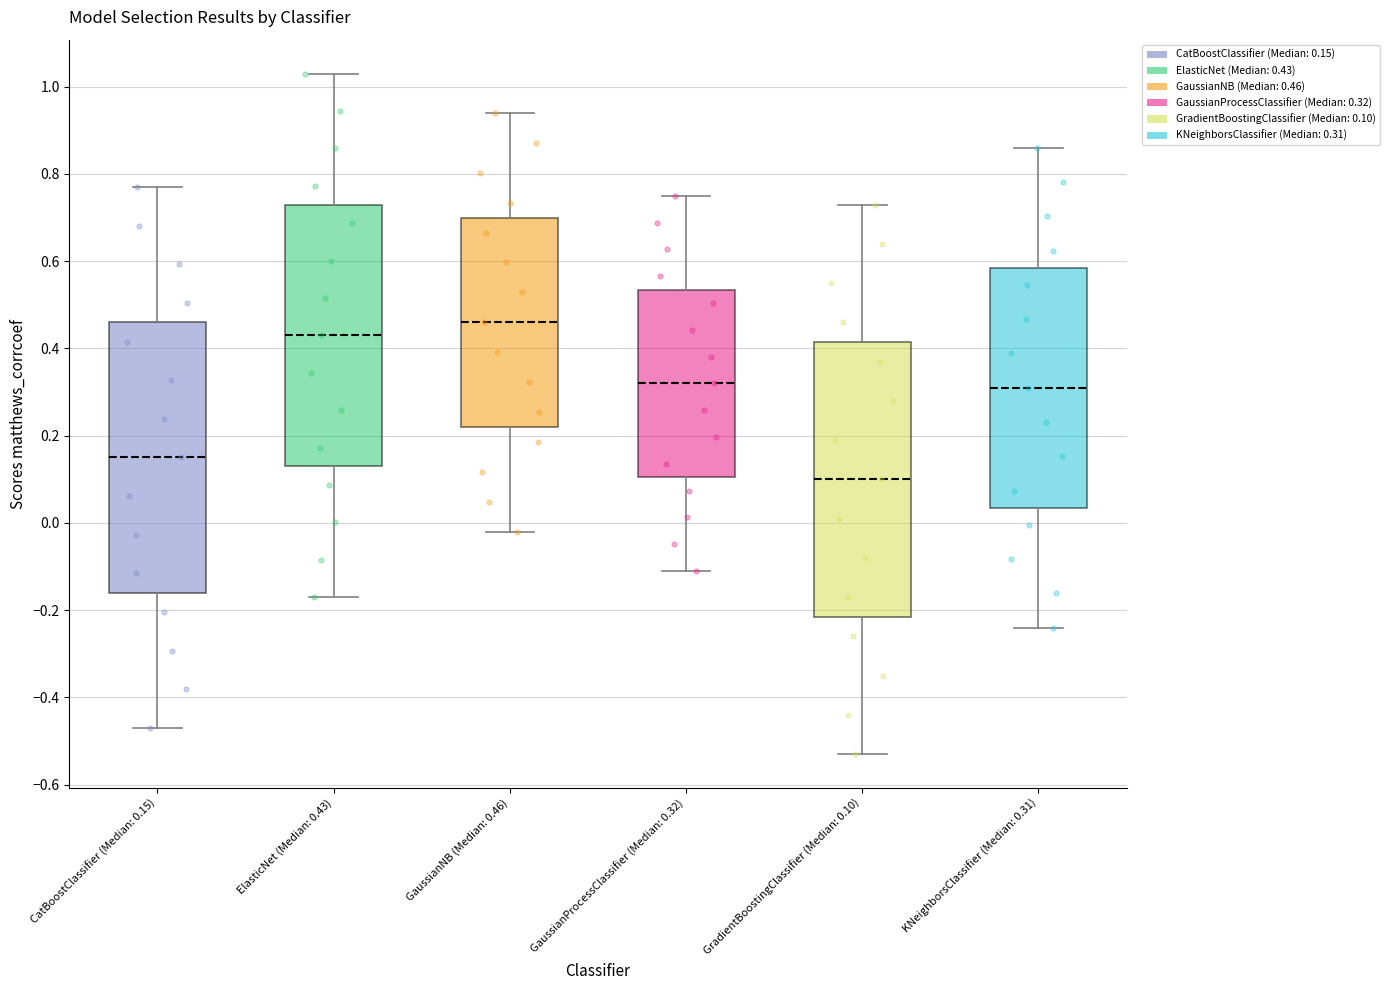

Reading left to right, read every box against the y-axis: the position of its median line, the range the box covers, and the ends of its whiskers. The values are not printed on the chart, so give them approximately, as read against the axis.

CatBoostClassifier (Median: 0.15): median 0.16, box -0.16 to 0.46, whiskers -0.48 to 0.76
ElasticNet (Median: 0.43): median 0.44, box 0.12 to 0.74, whiskers -0.18 to 1.02
GaussianNB (Median: 0.46): median 0.46, box 0.22 to 0.70, whiskers -0.02 to 0.94
GaussianProcessClassifier (Median: 0.32): median 0.32, box 0.10 to 0.54, whiskers -0.10 to 0.76
GradientBoostingClassifier (Median: 0.10): median 0.10, box -0.22 to 0.42, whiskers -0.52 to 0.74
KNeighborsClassifier (Median: 0.31): median 0.32, box 0.04 to 0.58, whiskers -0.24 to 0.86